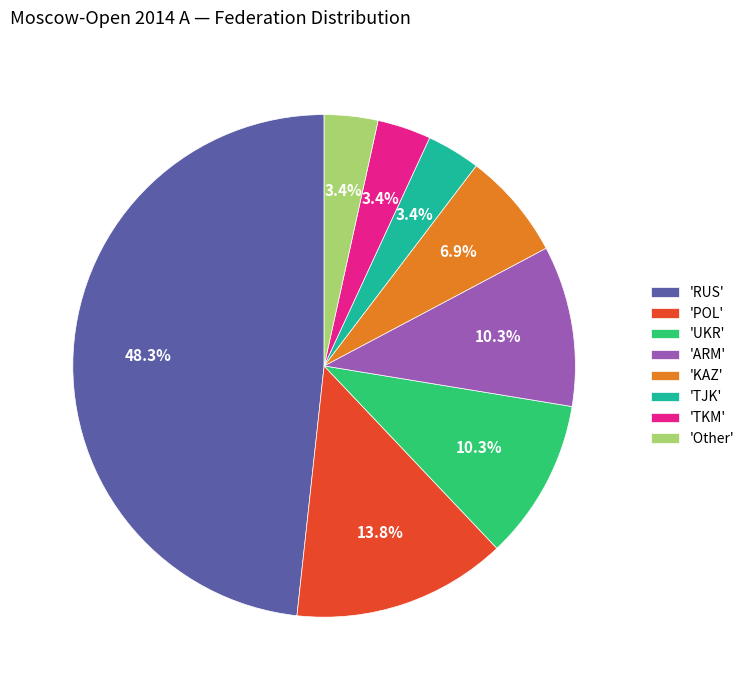

How much of the chart is everything except 'POL'?

86.2%